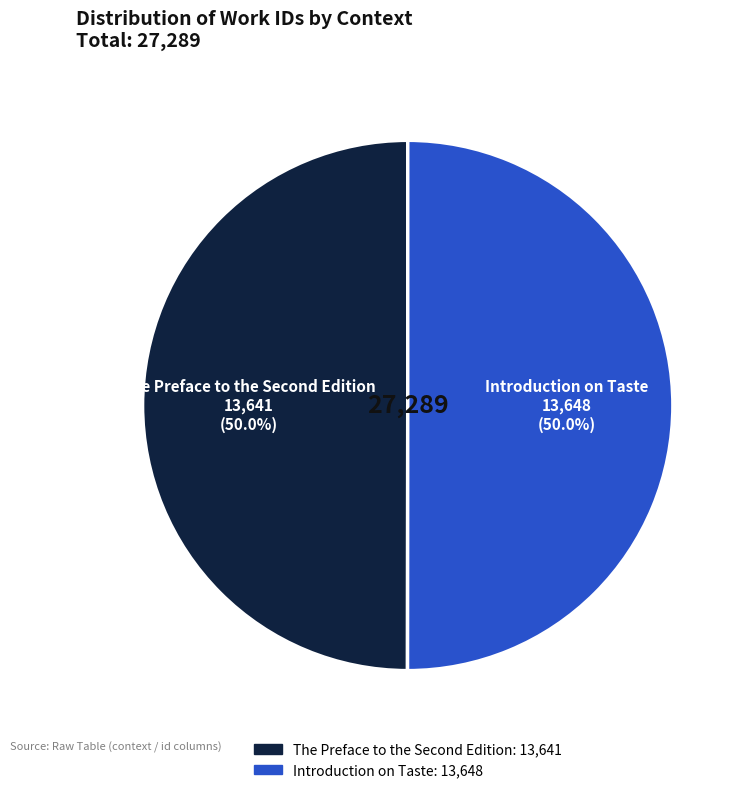

Is it true that Introduction on Taste is 40% of the pie?

False